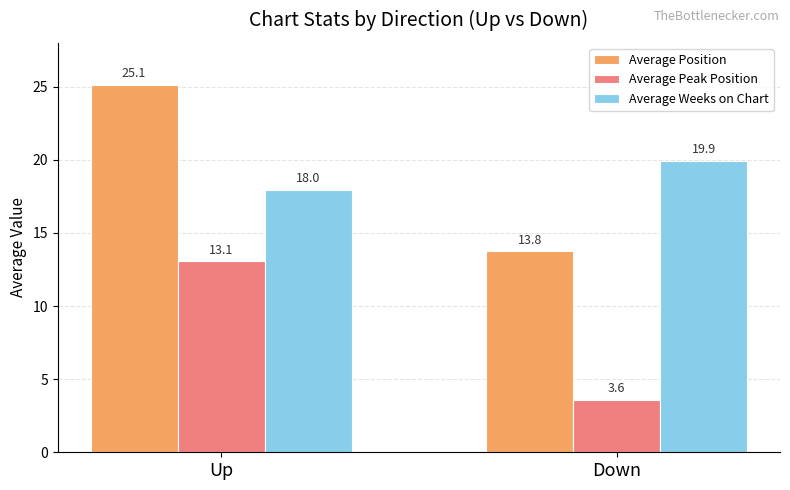

Rank the series by their maximum value, from lowest to highest.

Average Peak Position, Average Weeks on Chart, Average Position